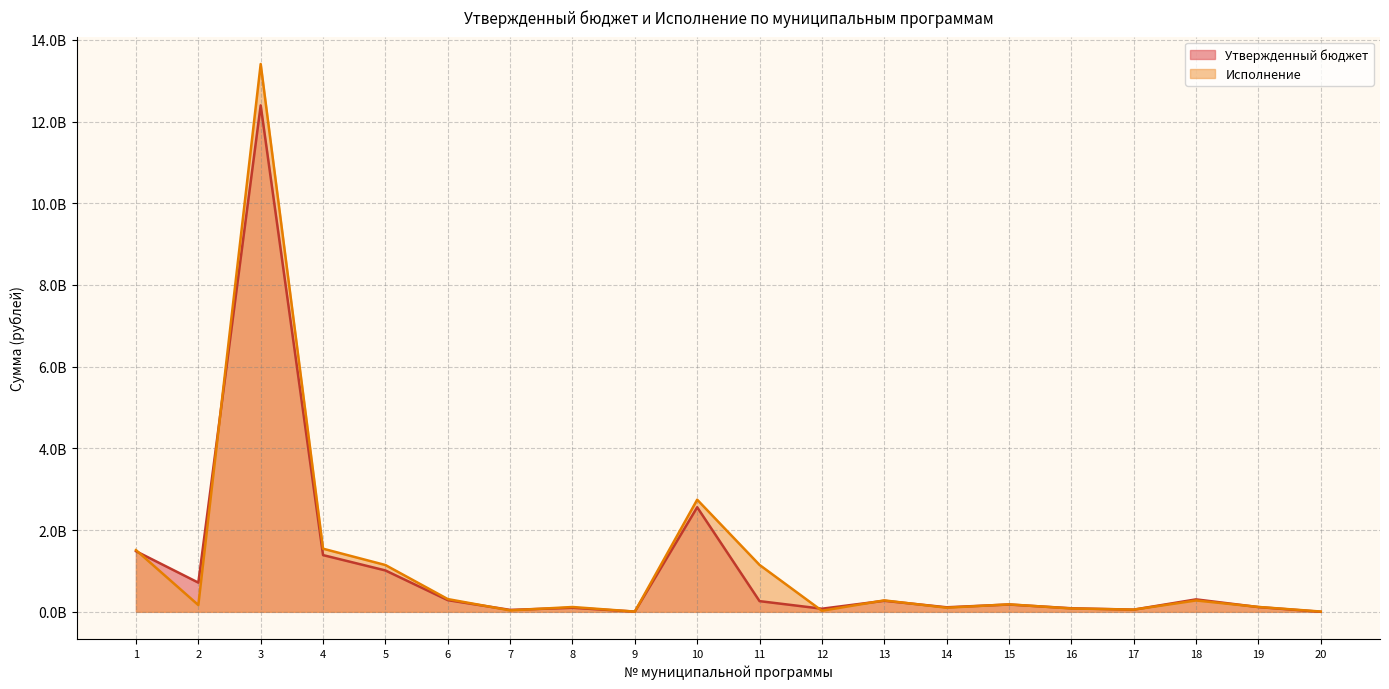

Between which two adjacent categories do Исполнение and Утвержденный бюджет first intersect?

1 and 2